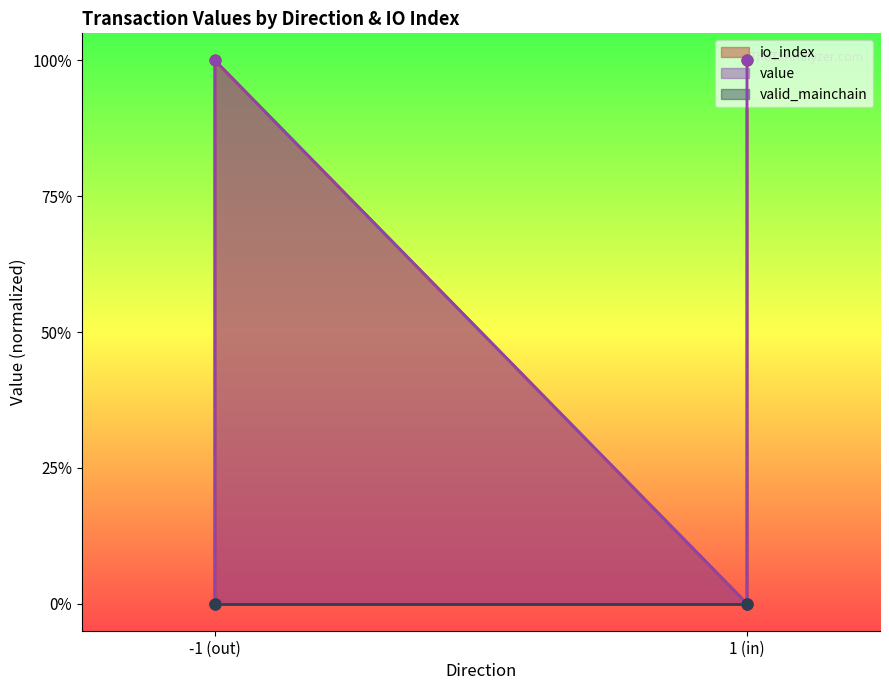

Which series reaches the minimum Y coordinate?

io_index